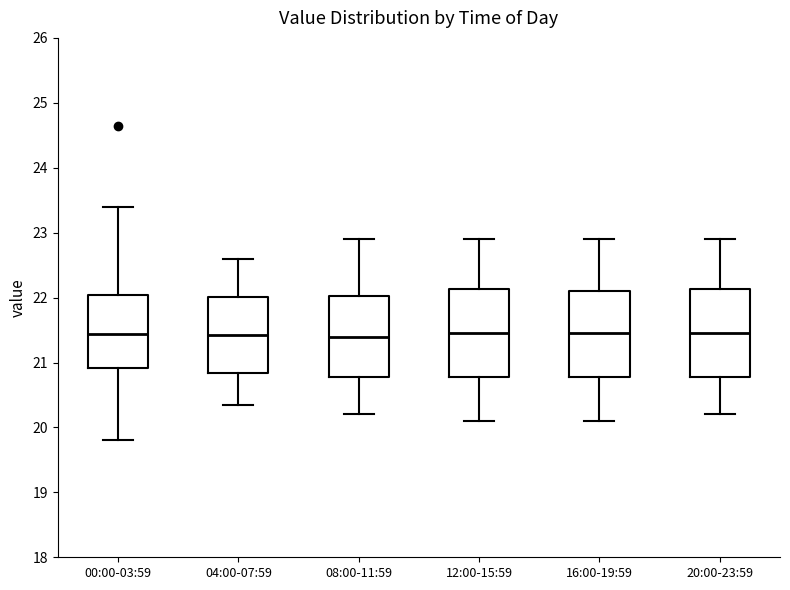

Where does the lower whisker of the box for 00:00-03:59 end on the y-axis? The values are not printed on the chart, so give them approximately, as read against the axis.

19.8